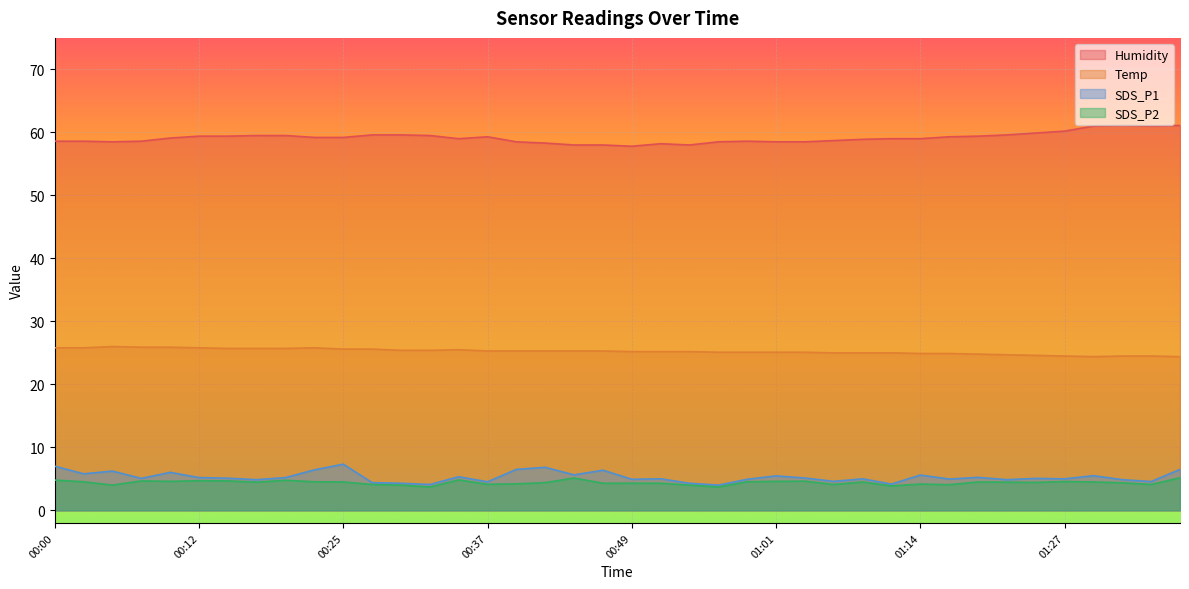

Count the number of data series in this chart.

4